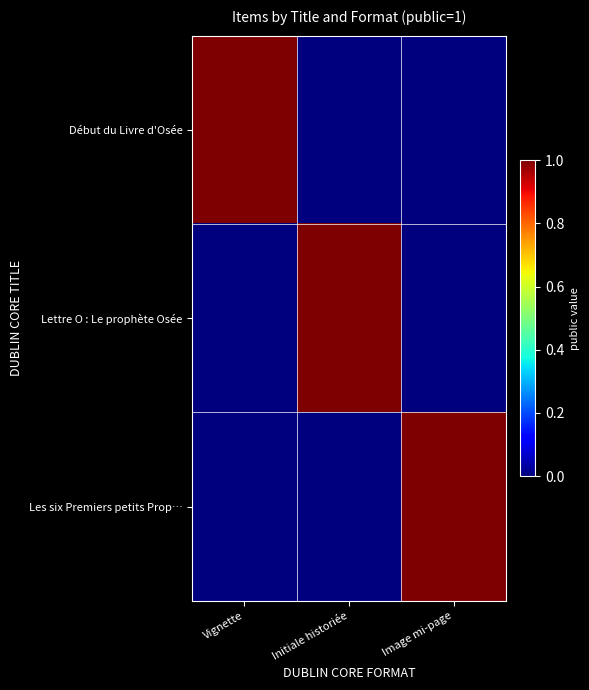

Reading left to right, what are all the values shown in this chart?

Début du Livre d'Osée: Vignette=1	Initiale historiée=0	Image mi-page=0
Lettre O : Le prophète Osée: Vignette=0	Initiale historiée=1	Image mi-page=0
Les six Premiers petits Prop…: Vignette=0	Initiale historiée=0	Image mi-page=1